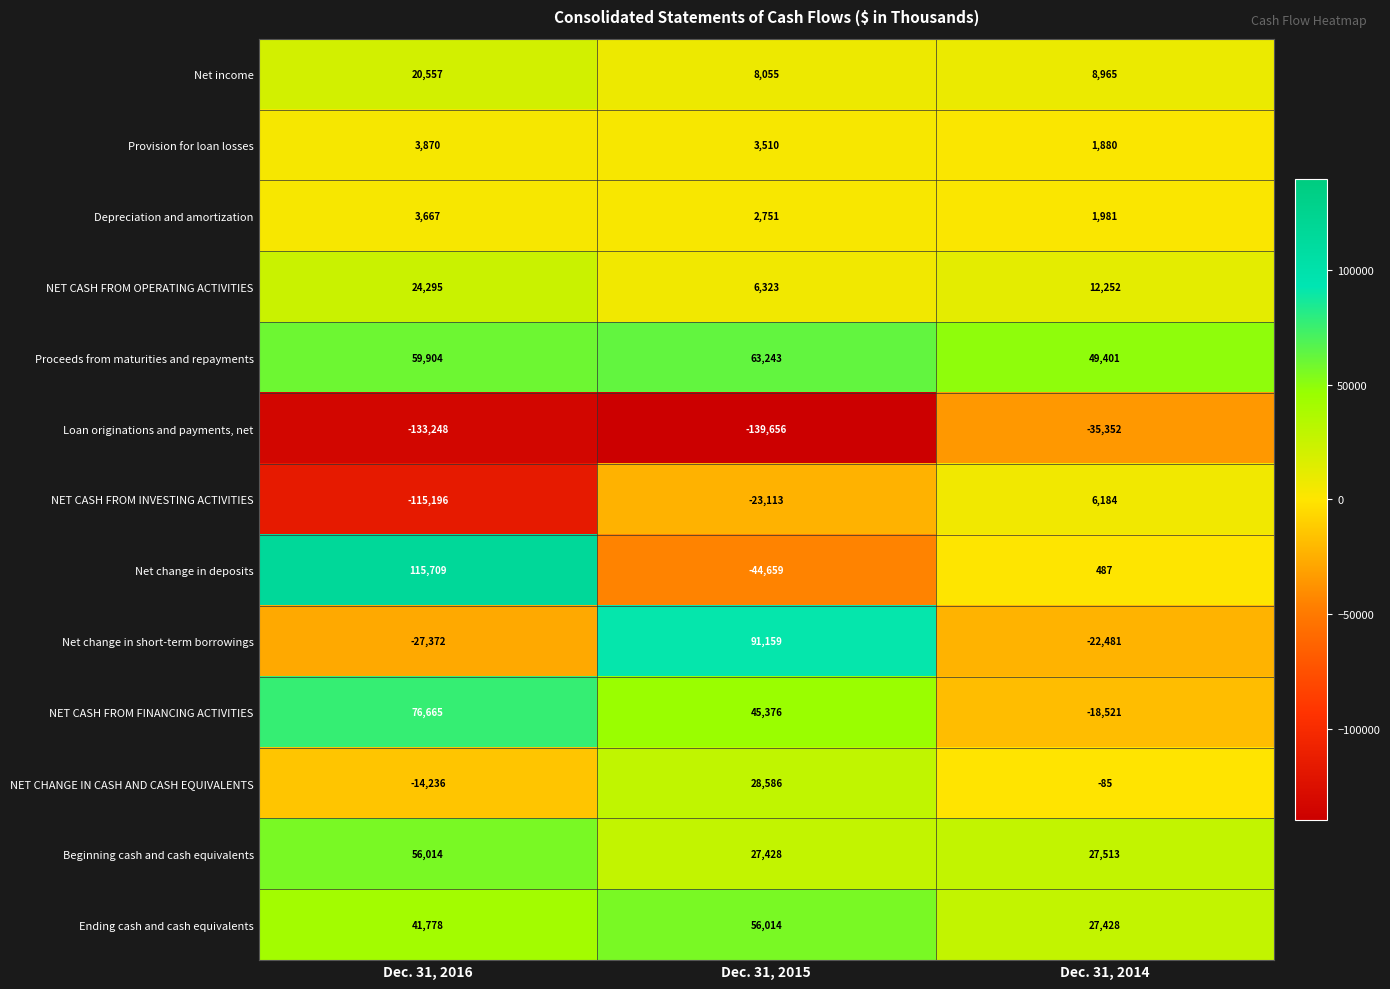

The value of Net change in deposits at Dec. 31, 2015 is -44659. True or false?

True